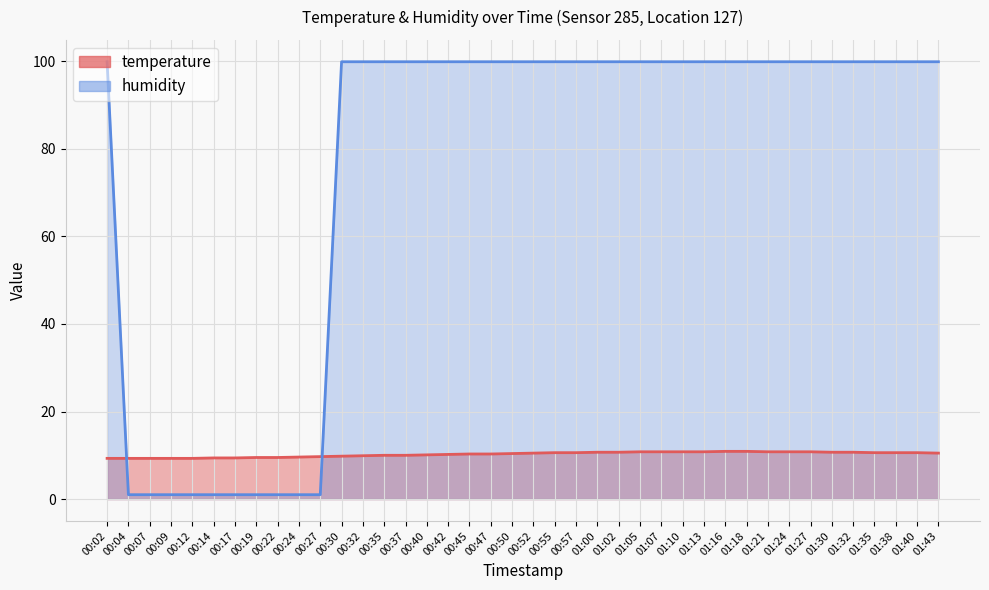

What is the difference between the temperature values at 00:27 and 00:24?

0.1